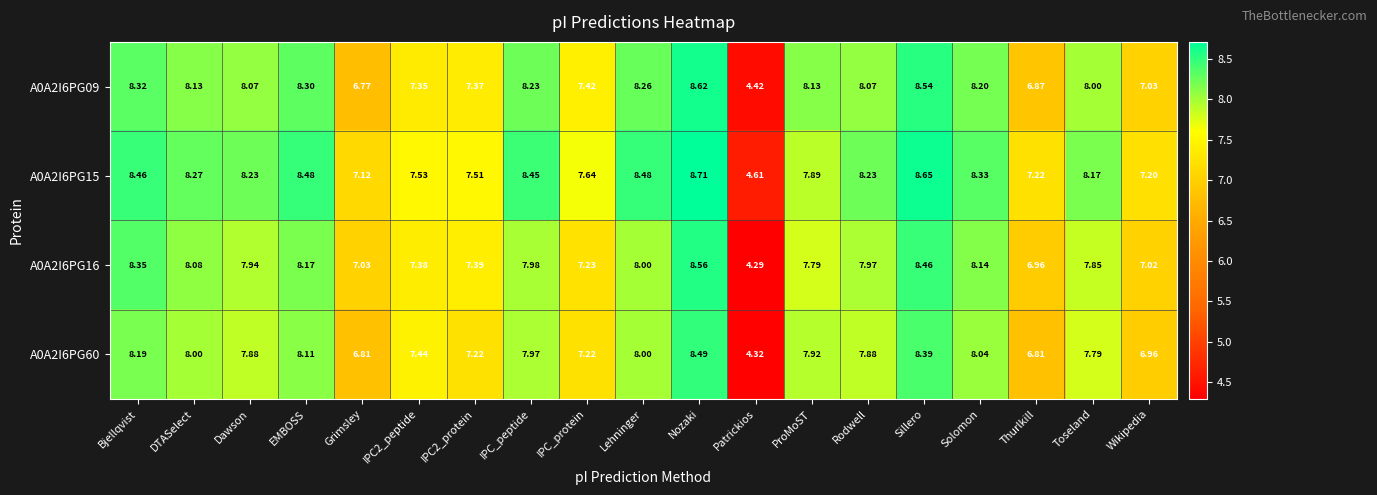

Where does the A0A2I6PG60 series first go above 7?

Bjellqvist